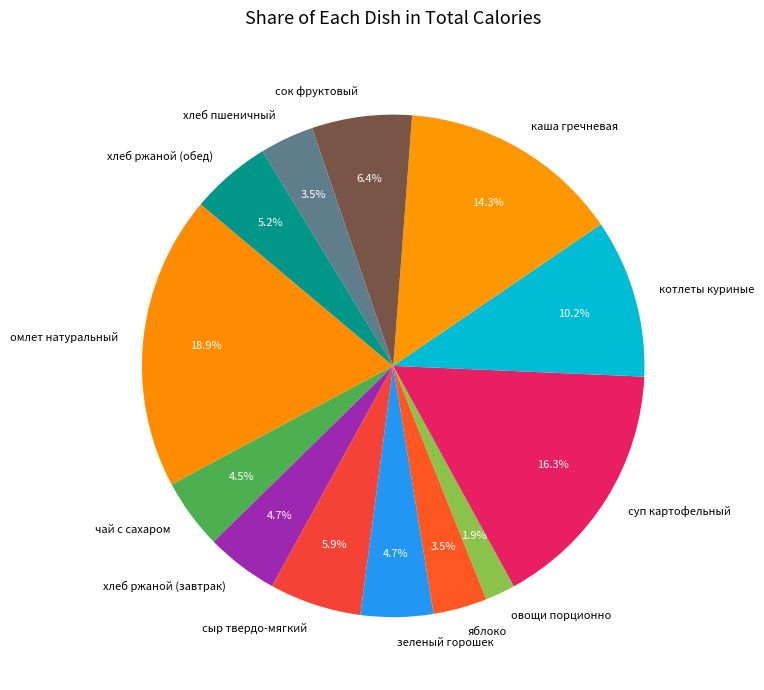

What is the total percentage of каша гречневая and сыр твердо-мягкий?

20.2%